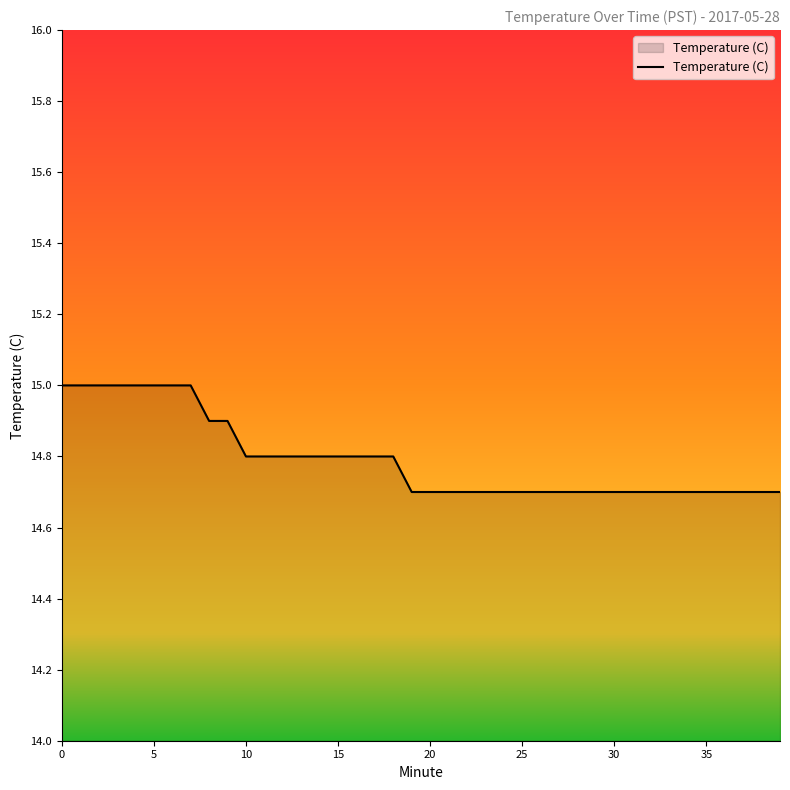

What is the difference between the maximum and minimum values?

0.3